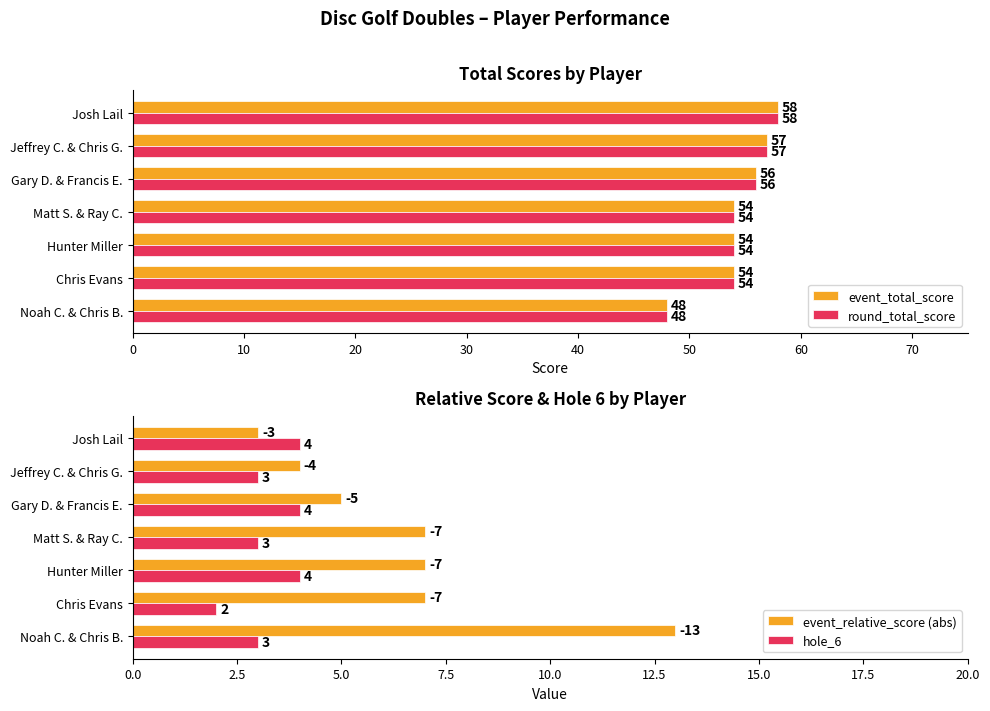

How many groups of bars are there?

7